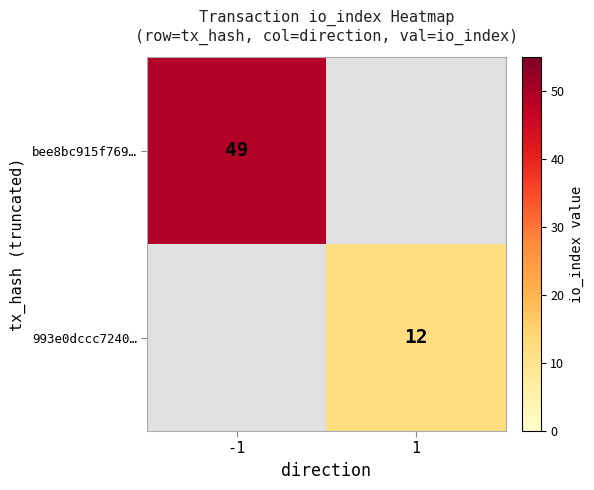

Is it true that 993e0dccc7240… equals 12 at 1?

True